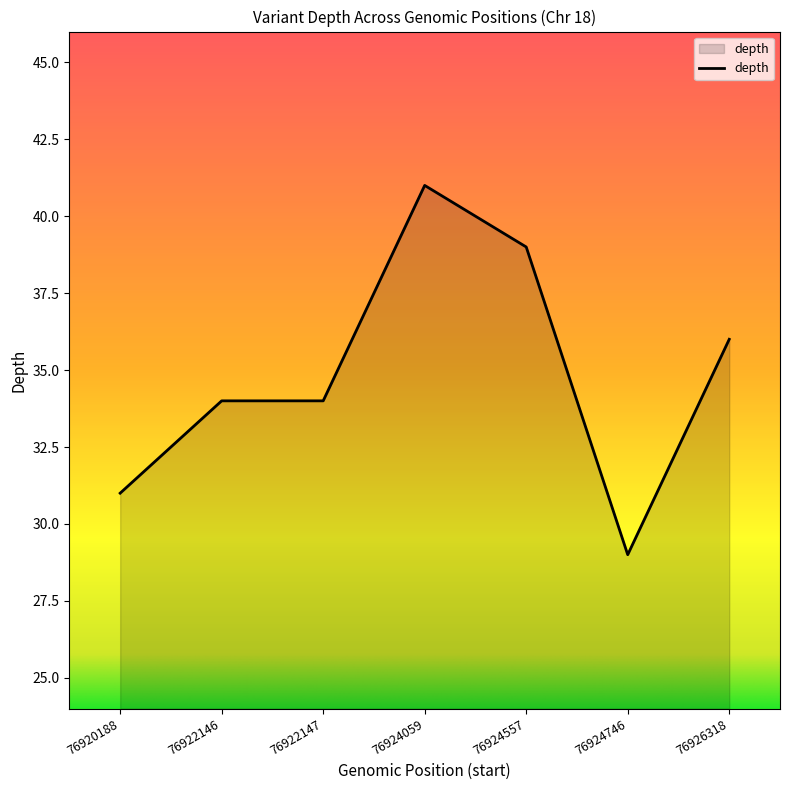

Reading left to right, what are all the values shown in this chart?

76920188=31	76922146=34	76922147=34	76924059=41	76924557=39	76924746=29	76926318=36